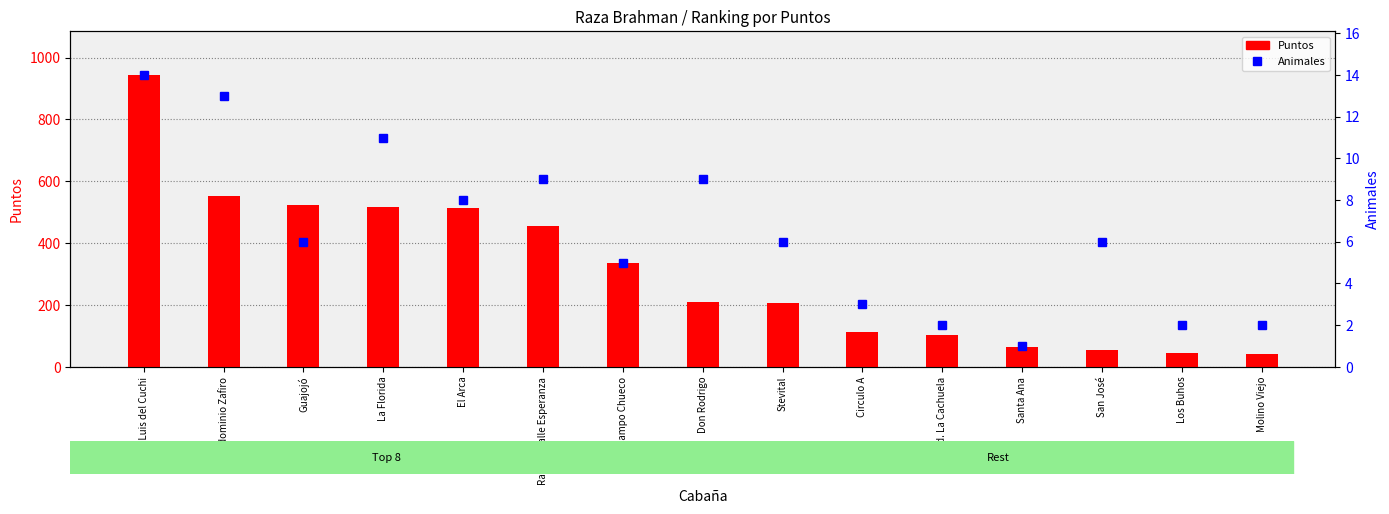

Rank the series by their maximum value, from highest to lowest.

Puntos, Animales